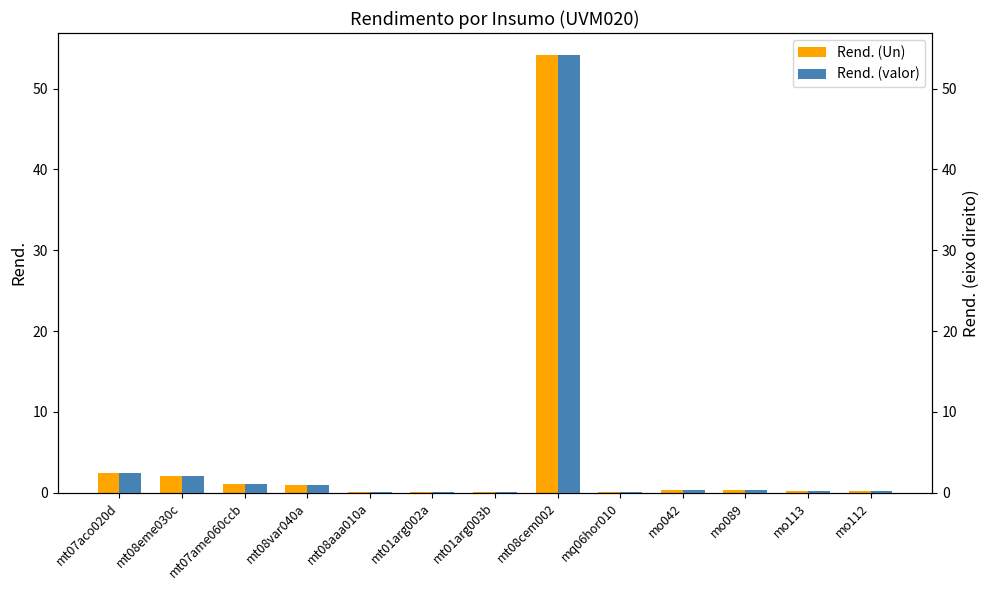

What are all the series names shown in the legend?

Rend. (Un), Rend. (valor)